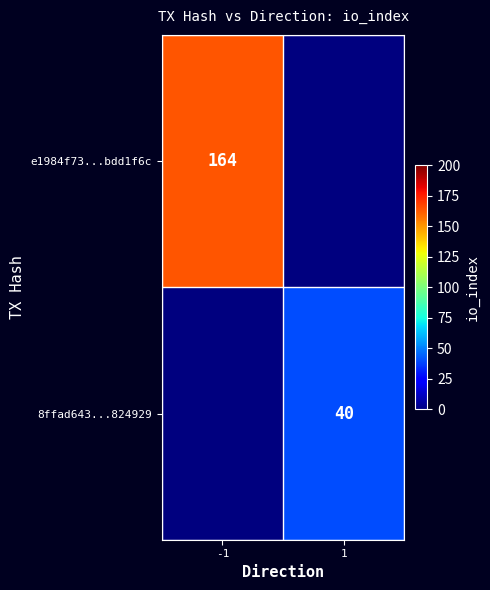

The e1984f73...bdd1f6c series shows 164 at -1. True or false?

True